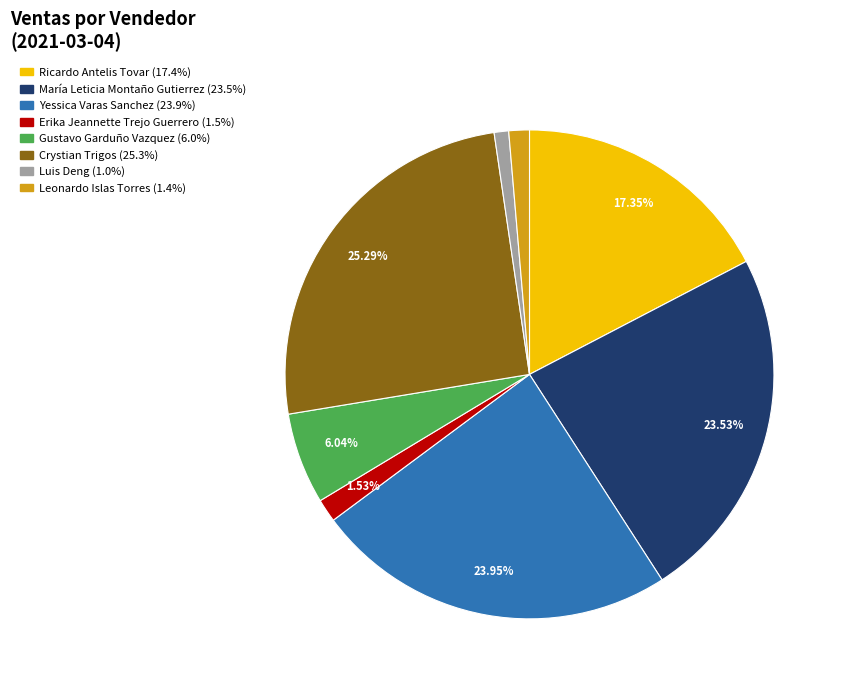

What is the ratio of the value at Crystian Trigos to the value at Leonardo Islas Torres?

18.6